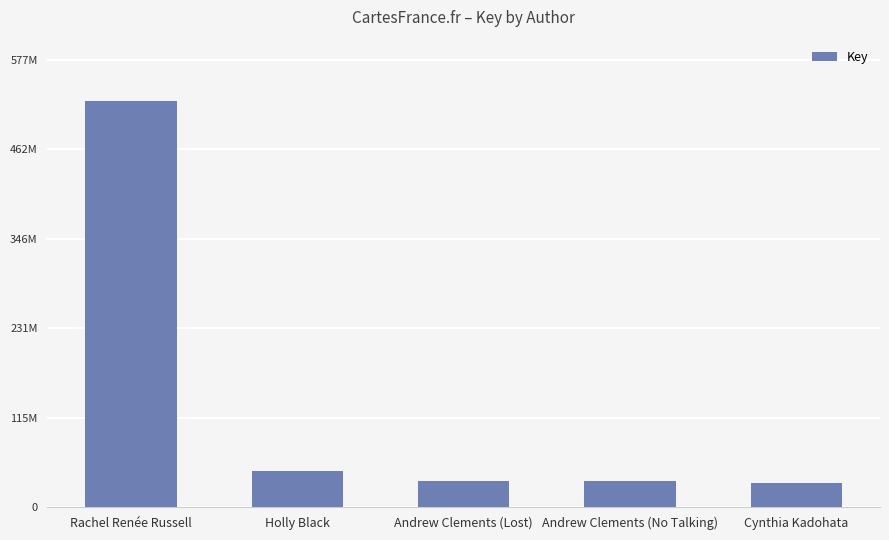

Reading left to right, what are all the values shown in this chart?

525051676	46644544	33633542	33633402	31041879